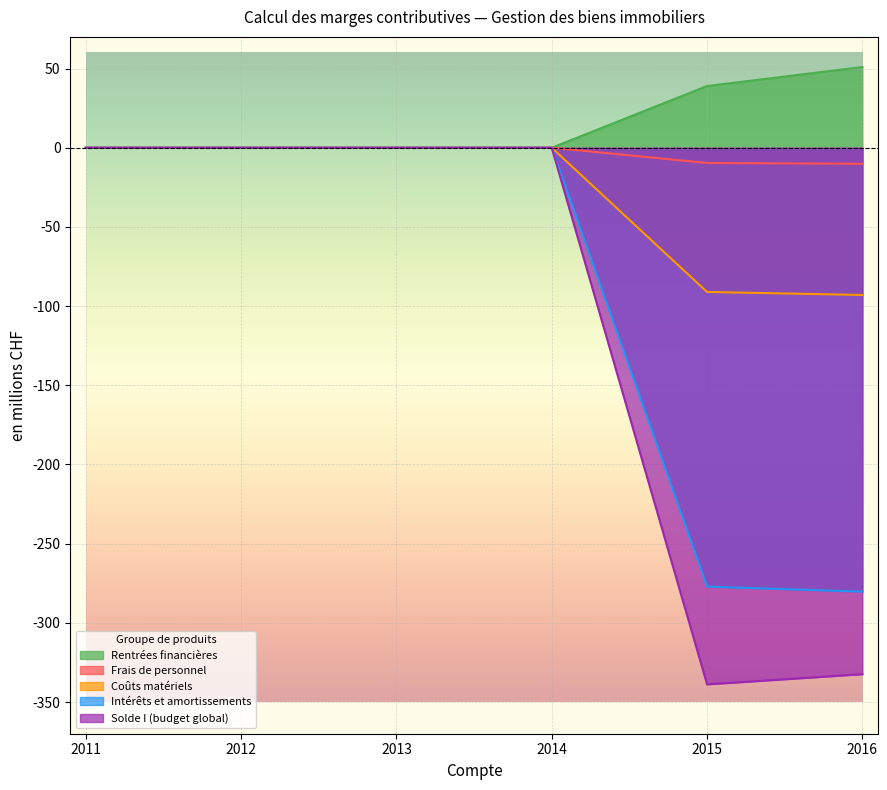

Is it true that Intérêts et amortissements equals -277.1 at 2015?

True